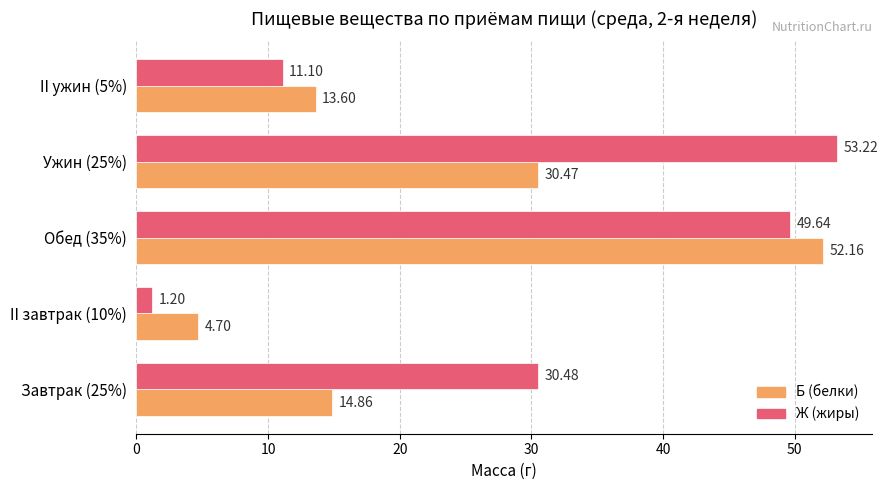

What is the difference between the highest and lowest values at II завтрак (10%)?

3.5